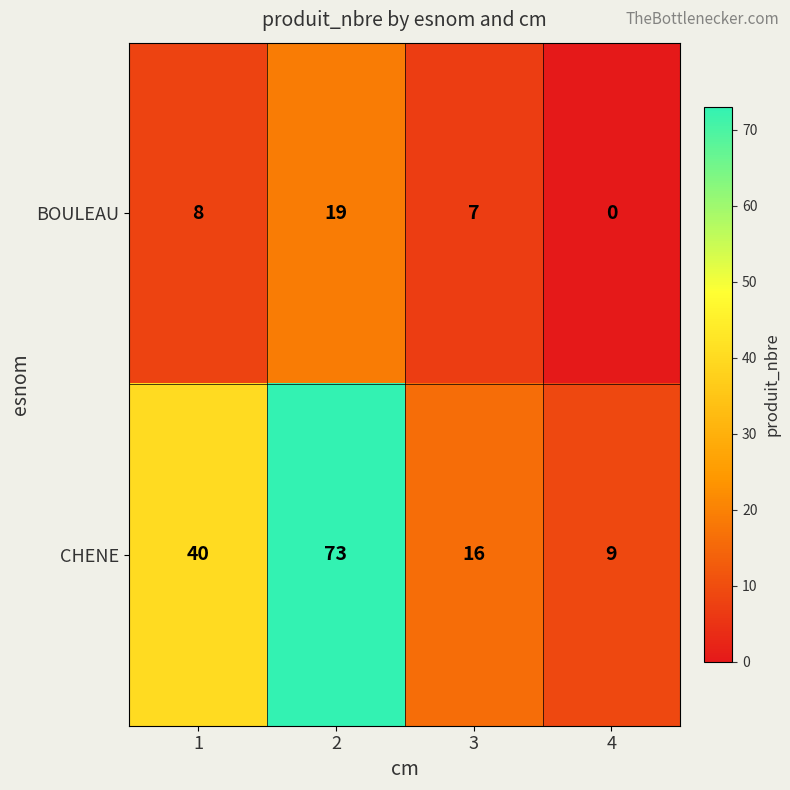

How many CHENE values are between 16 and 73?

3